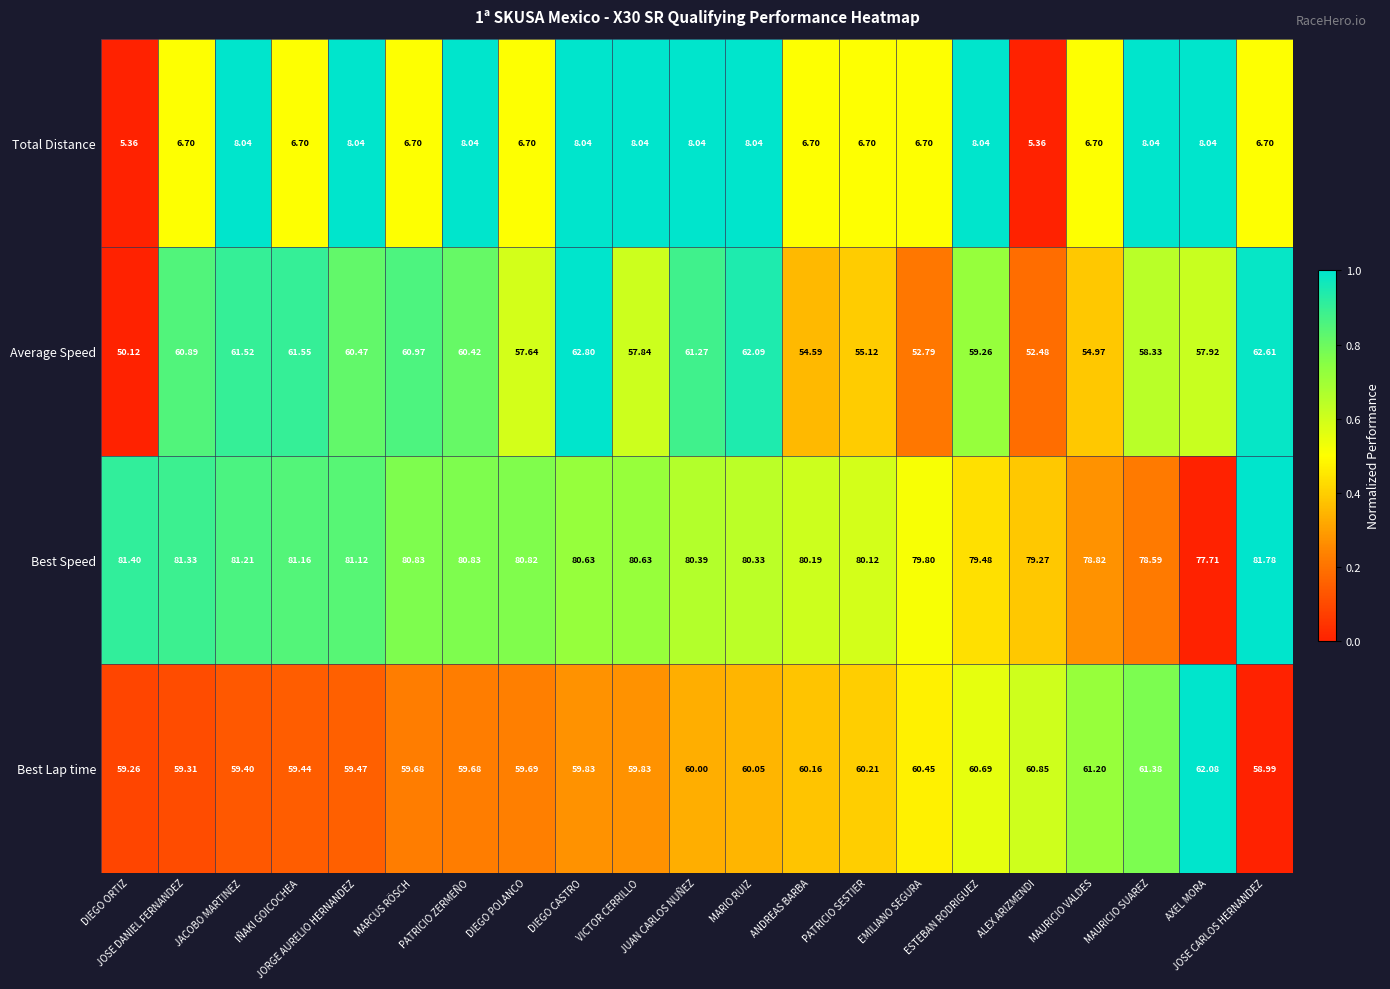

How many distinct data groups are displayed?

4